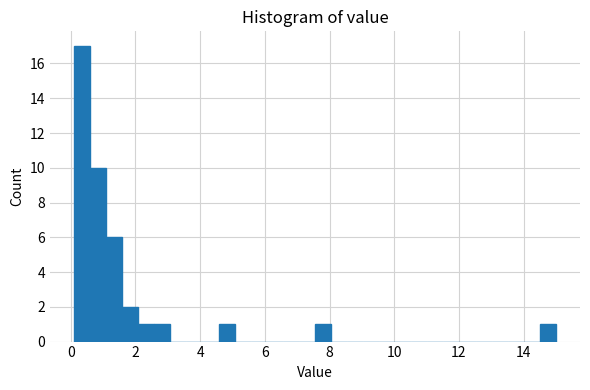

Read against the x-axis, roughly where is the centre of the tallest bar?

0.4